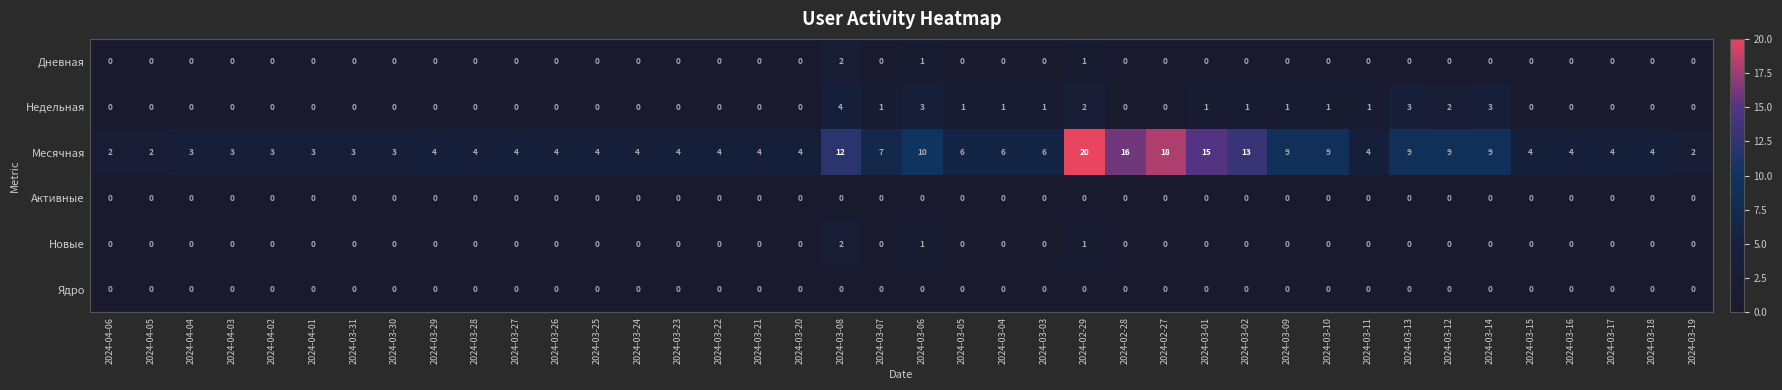

How many data points does each series have?

40